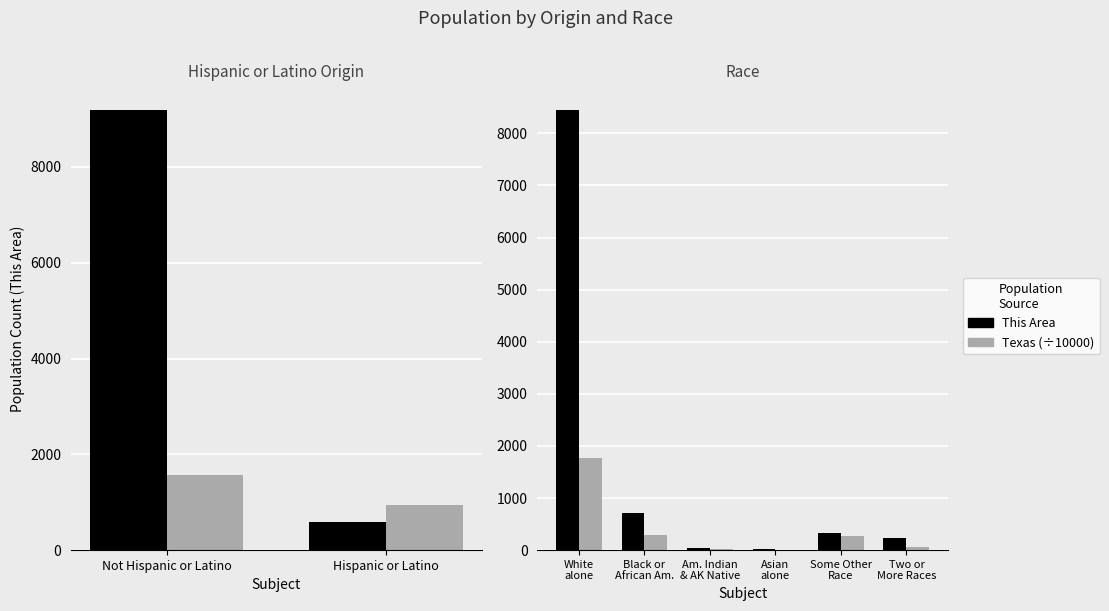

Is the value of Texas (÷10000) at Two or More Races greater than the value of This Area at Black or African Am.?

No